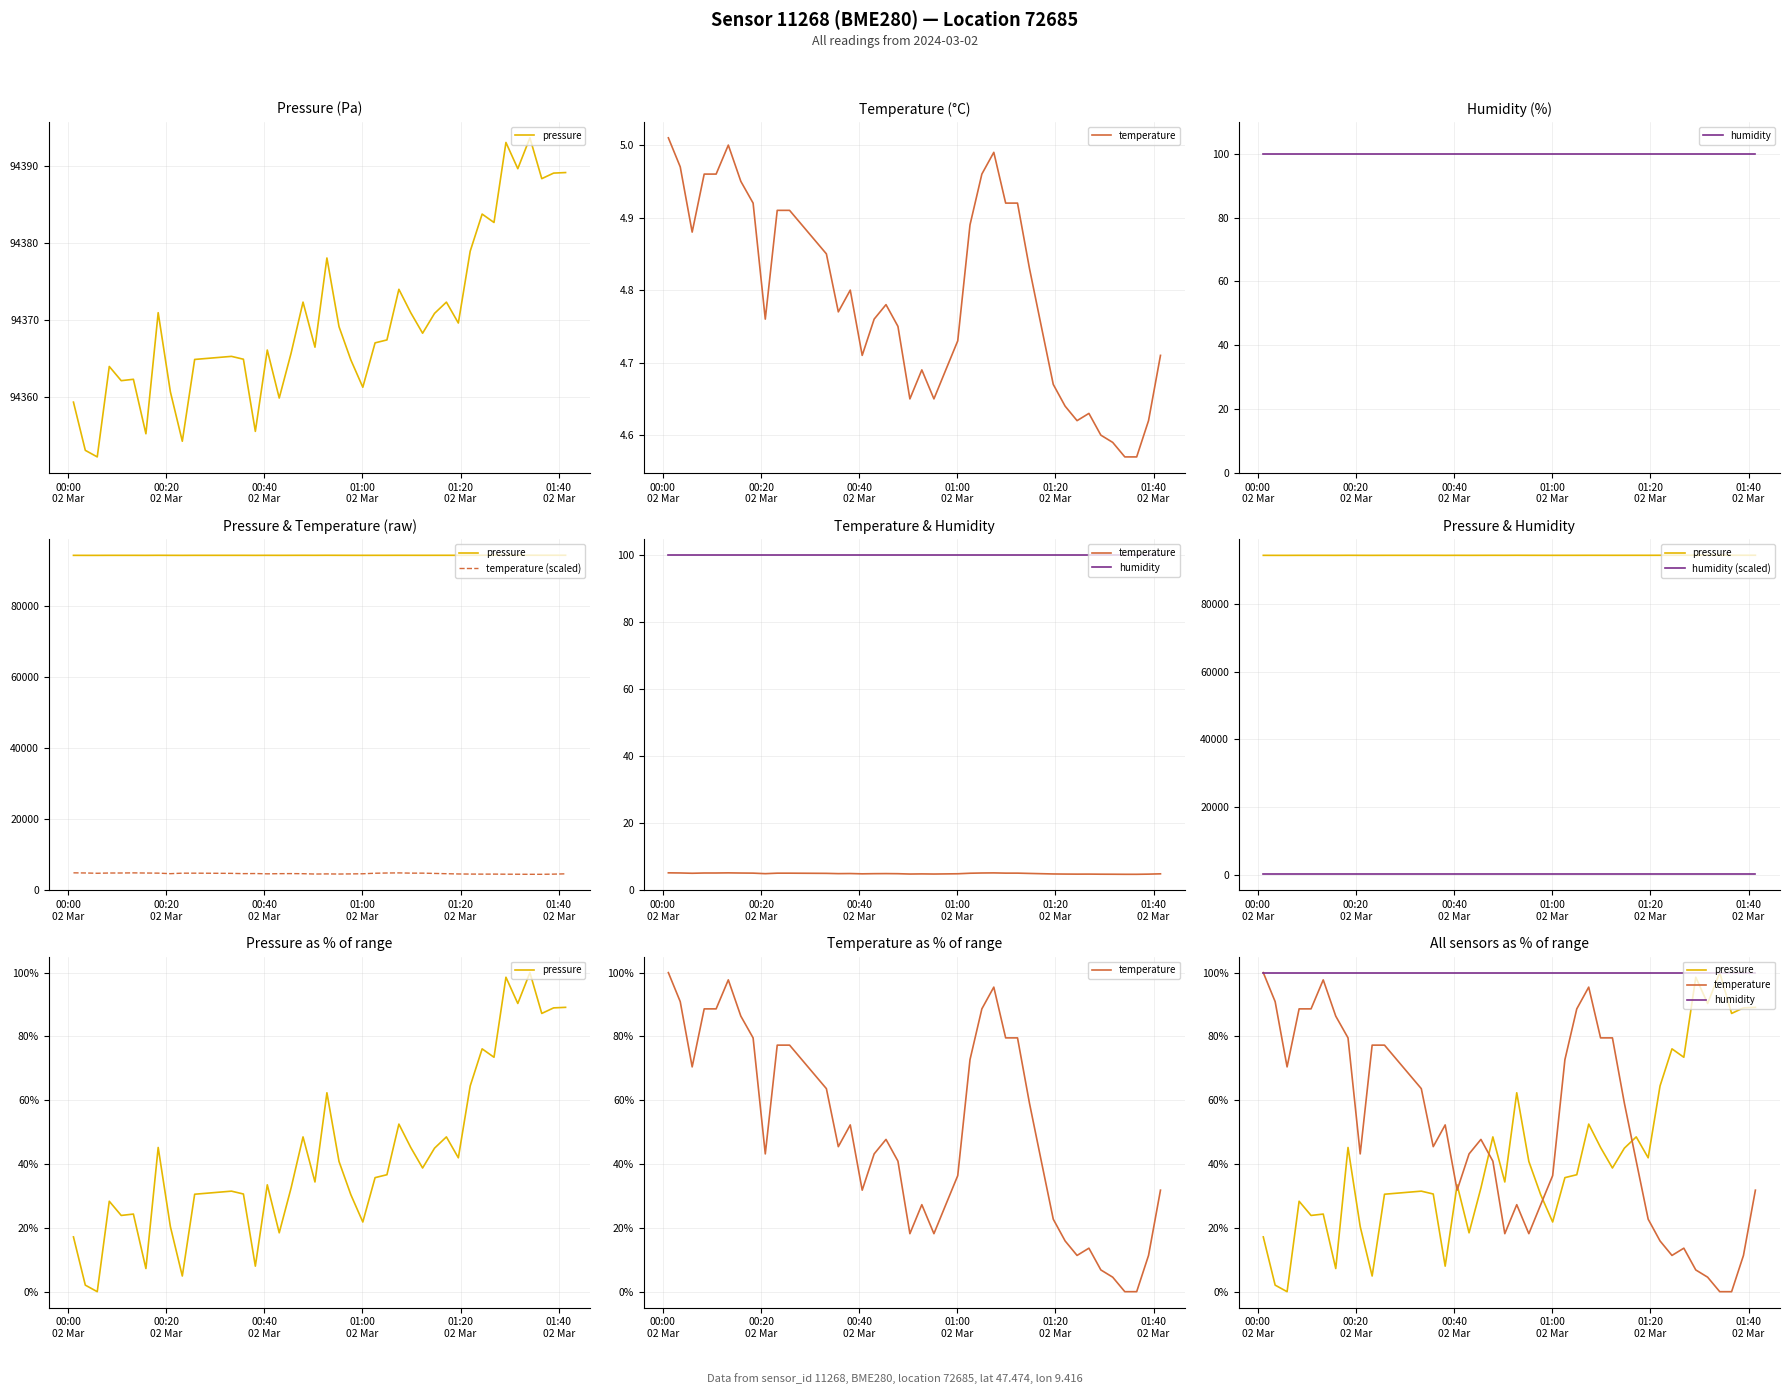

Is it true that temperature (scaled) equals 4587.2 at 00:40
02 Mar?

True